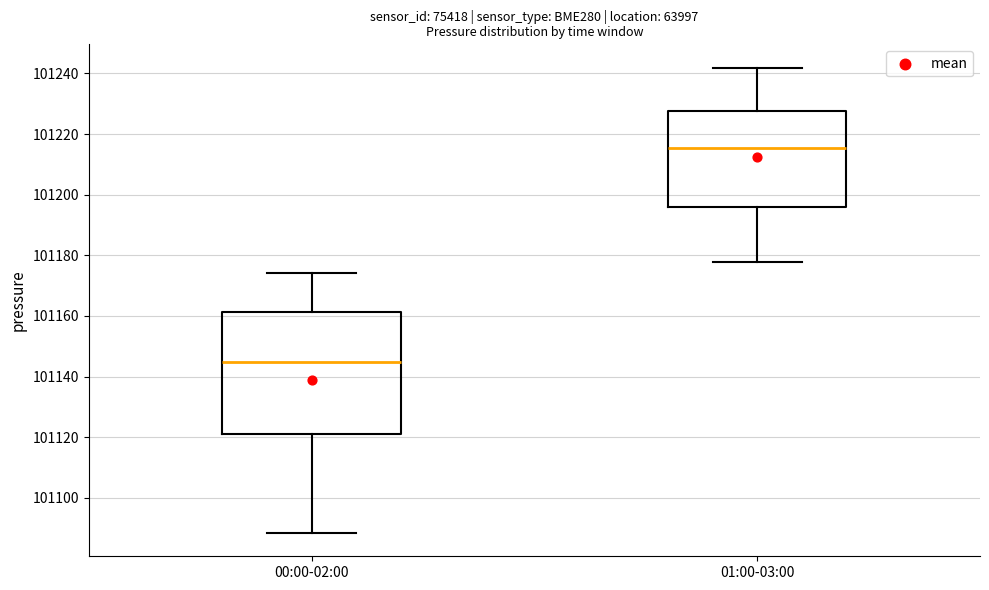

Reading left to right, read every box against the y-axis: the position of its median line, the range the box covers, and the ends of its whiskers. The values are not printed on the chart, so give them approximately, as read against the axis.

00:00-02:00: median 101144, box 101122 to 101162, whiskers 101088 to 101174
01:00-03:00: median 101216, box 101196 to 101228, whiskers 101178 to 101242